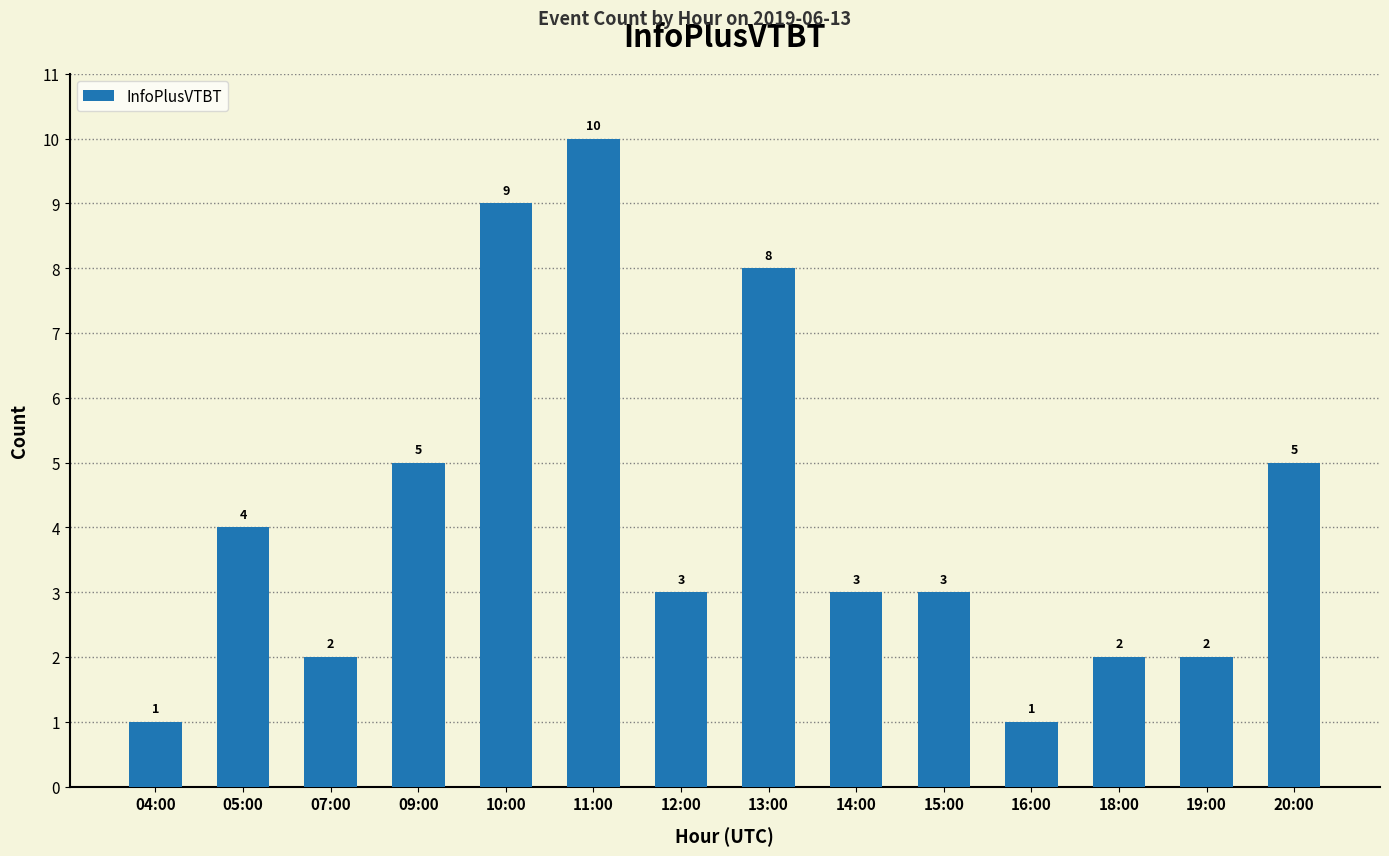

Reading right to left, what are all the values shown in this chart?

5	2	2	1	3	3	8	3	10	9	5	2	4	1